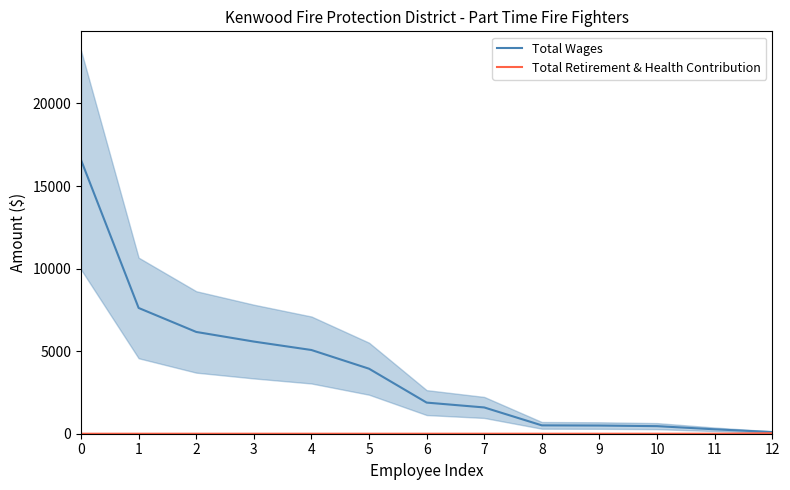

List the series in order of their overall mean, lowest first.

Total Retirement & Health Contribution, Total Wages